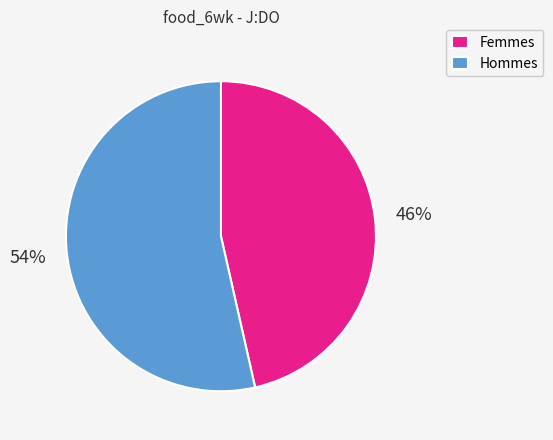

Is the sum of Hommes and Femmes greater than half?

Yes